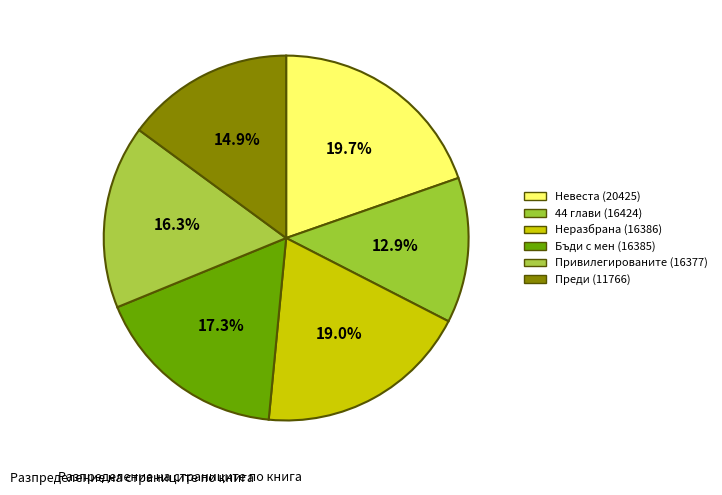

What percentage is the Привилегированите (16377) slice, to the nearest percent?

16%